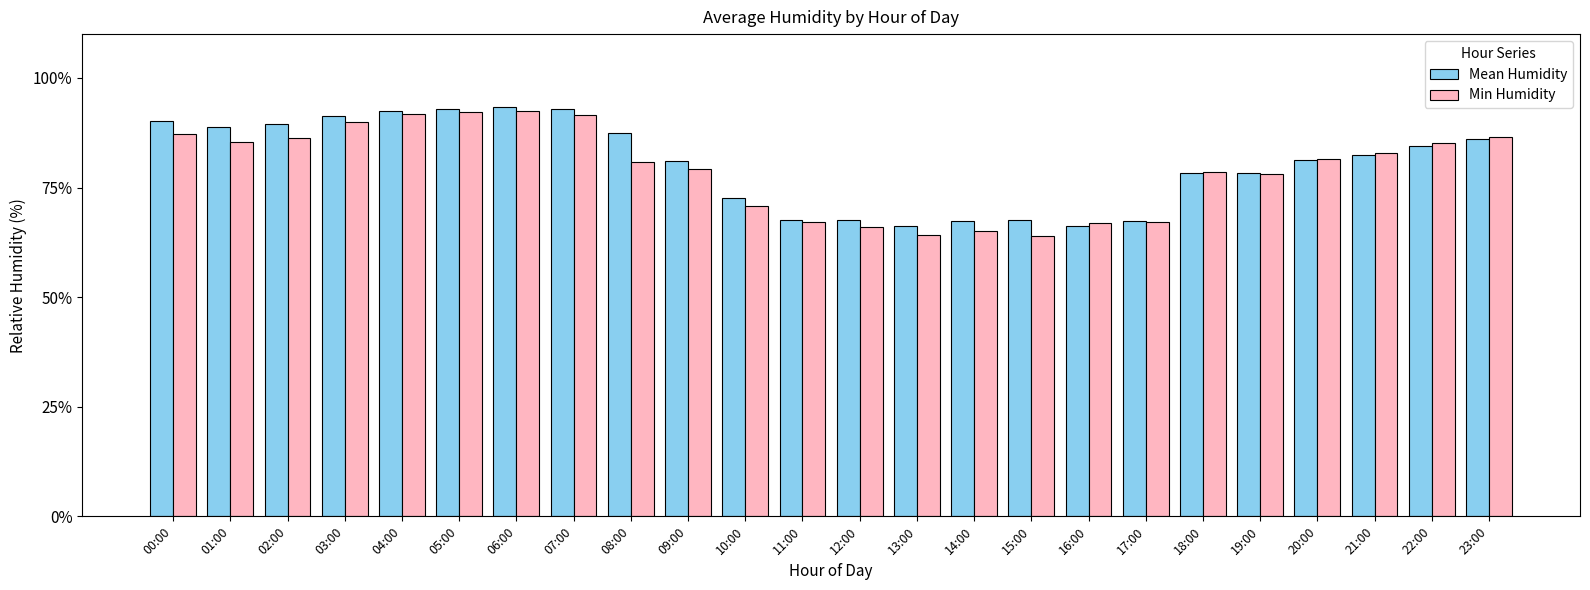

Is the value of Mean Humidity at 06:00 greater than the value of Min Humidity at 13:00?

Yes